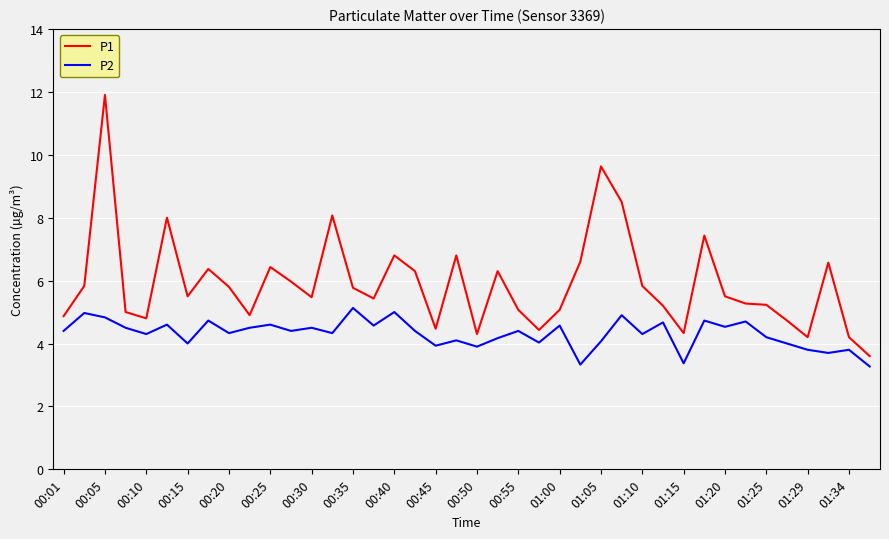

What is the smallest value displayed?

3.3